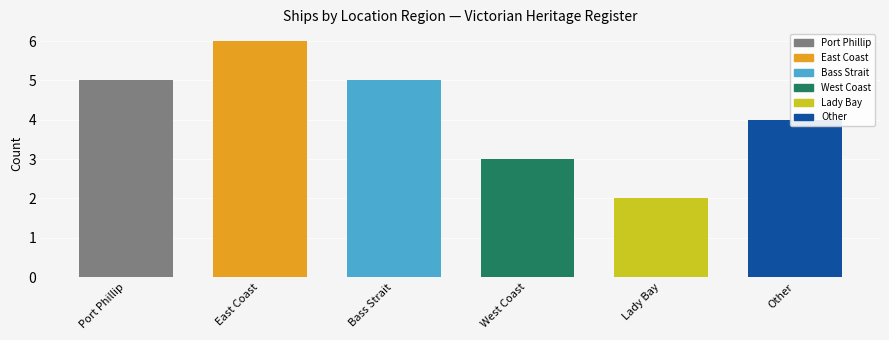

What value does the data have at Lady Bay?

2